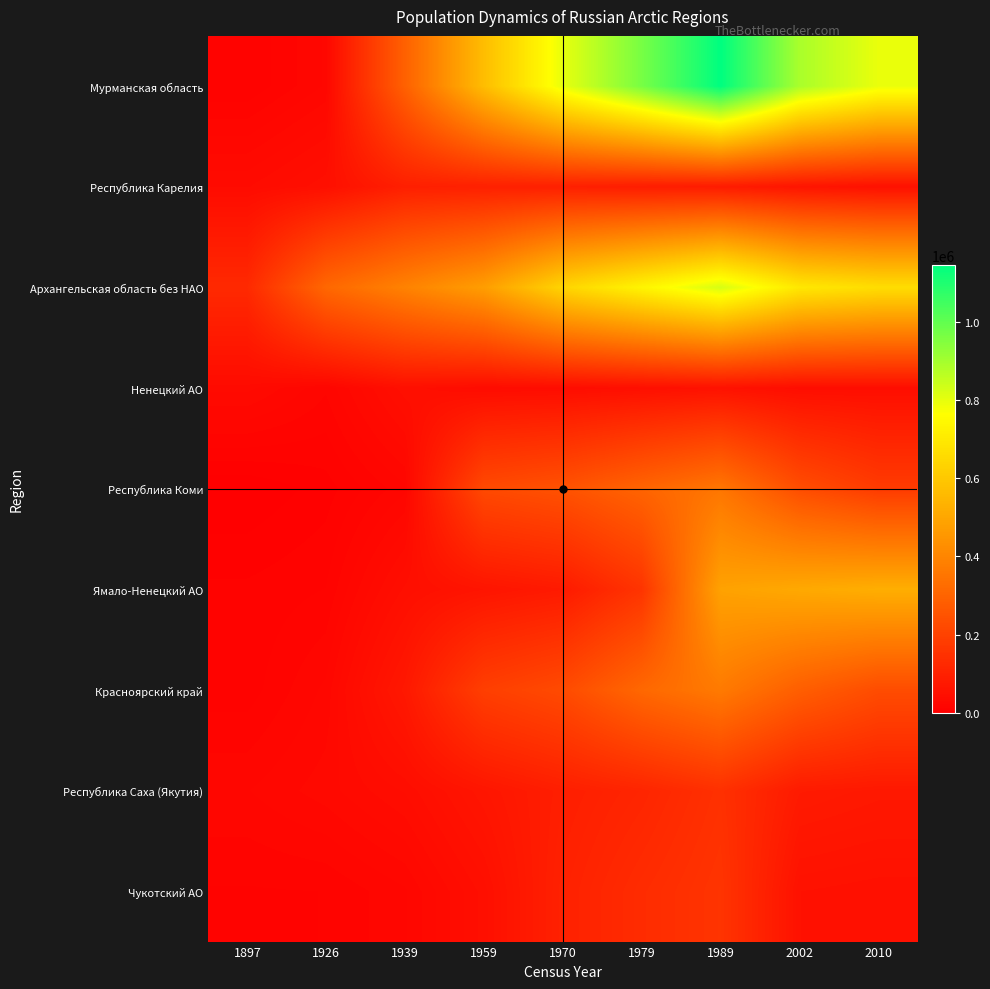

At which category does the chart reach its peak across all series?

1989